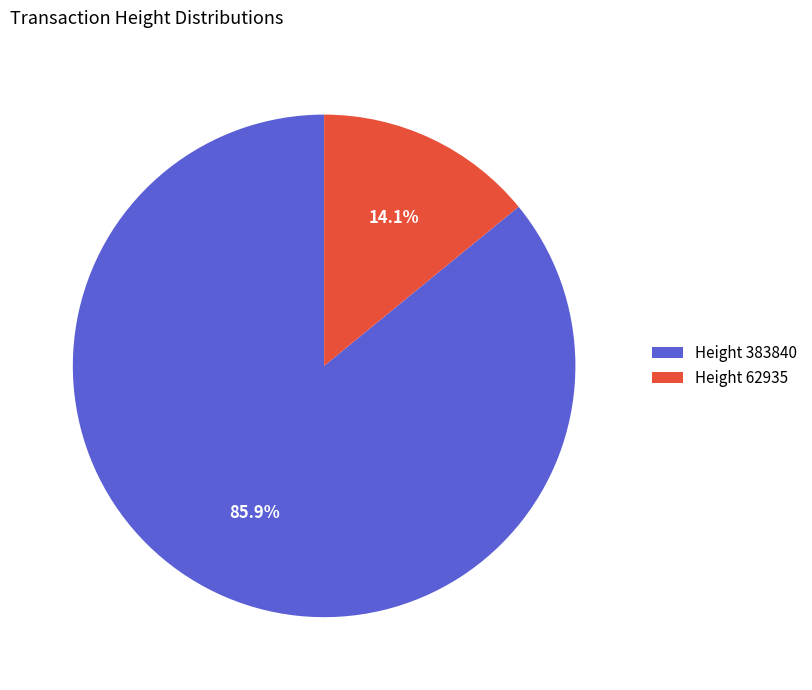

How many segments does this pie chart have?

2